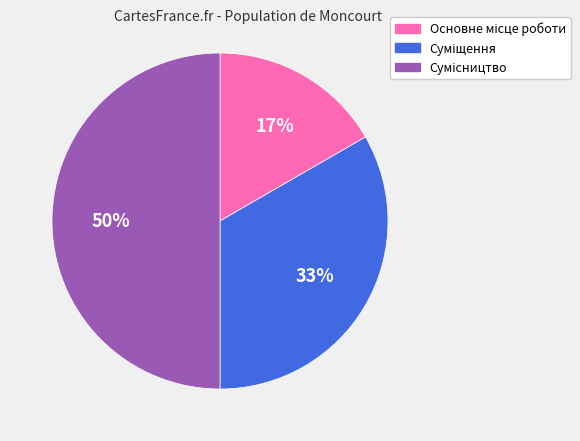

To the nearest percent, what is the difference between the largest and smallest slice percentages?

33%